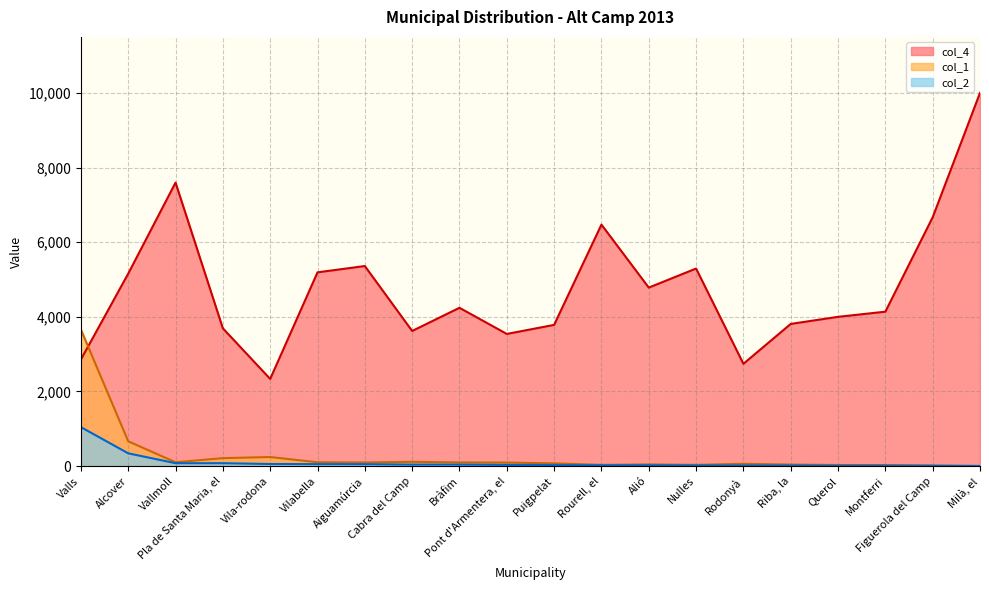

What is the total value across all series at Figuerola del Camp?

6692